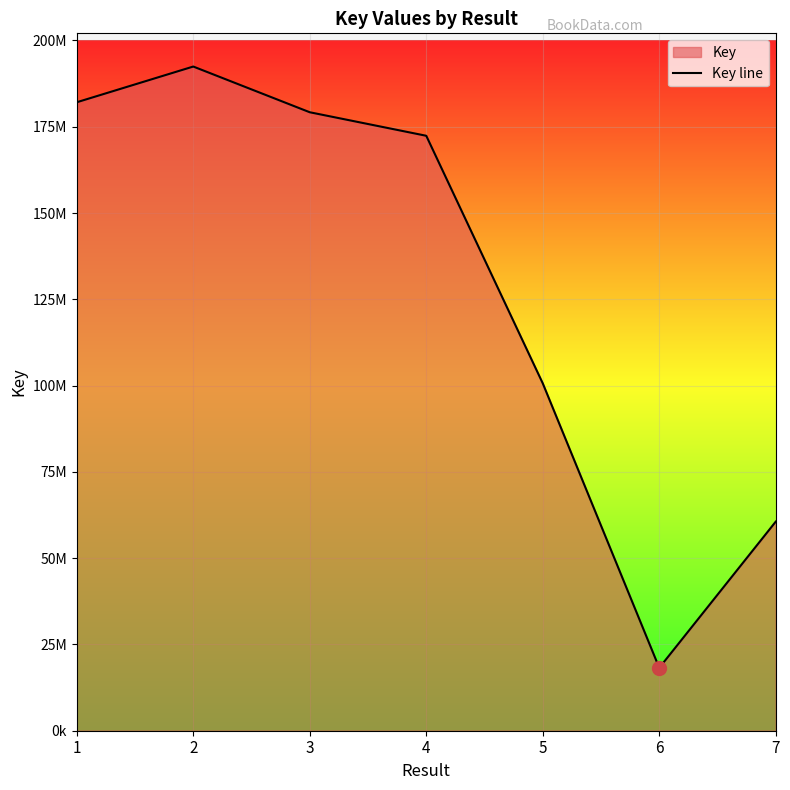

How many interior local valleys (lower than both neighbors) does the data have?

1